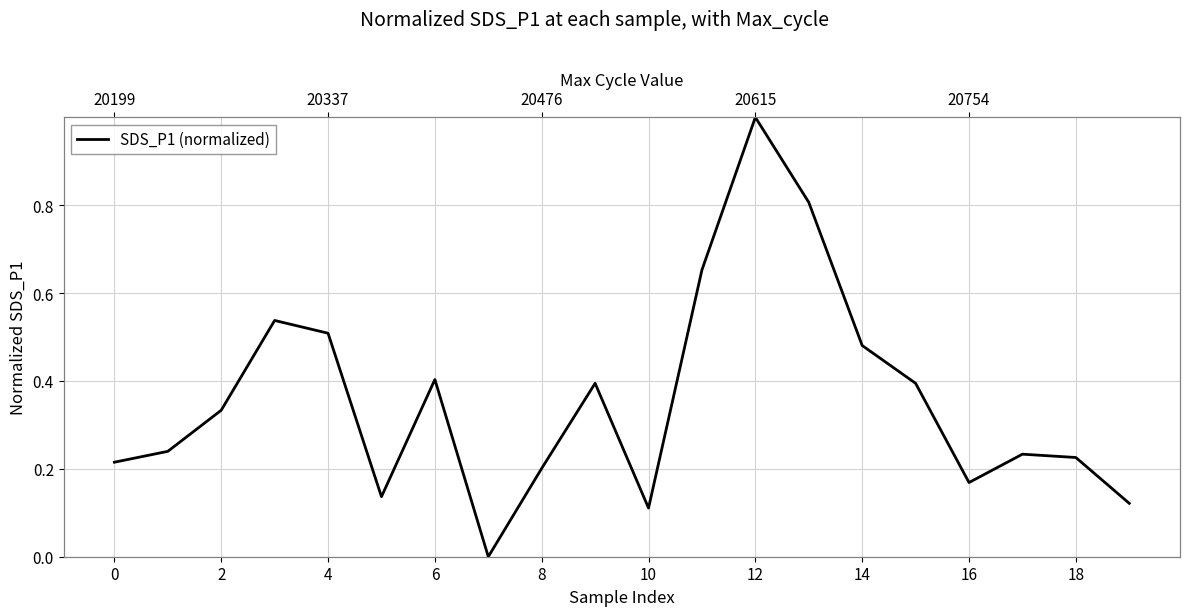

Count the values in the range 0 to 1.

20